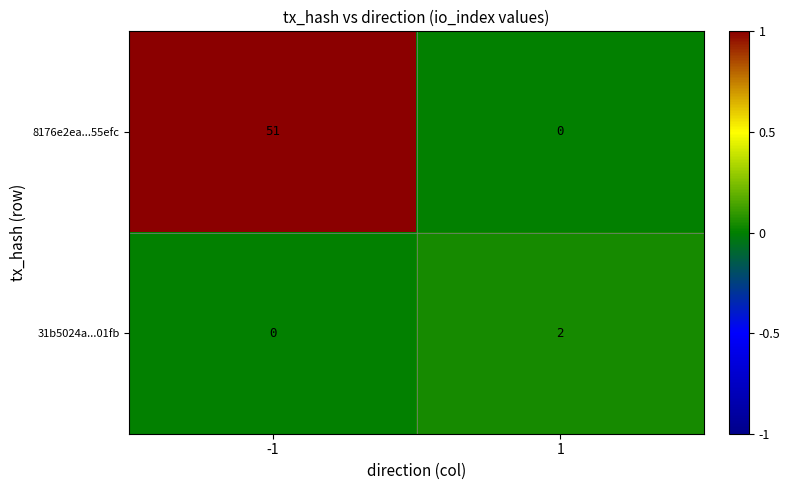

Reading right to left, extract all data points from this chart.

8176e2ea...55efc: 0	51
31b5024a...01fb: 2	0